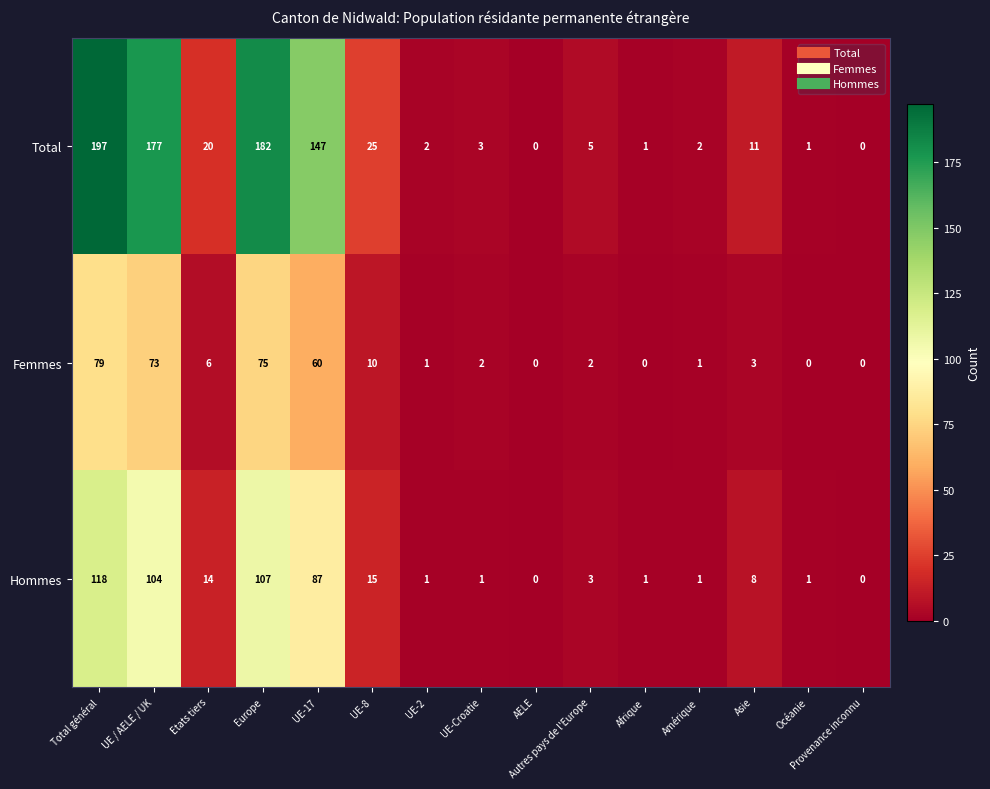

Where is Femmes nearest to the value 39?

UE-17